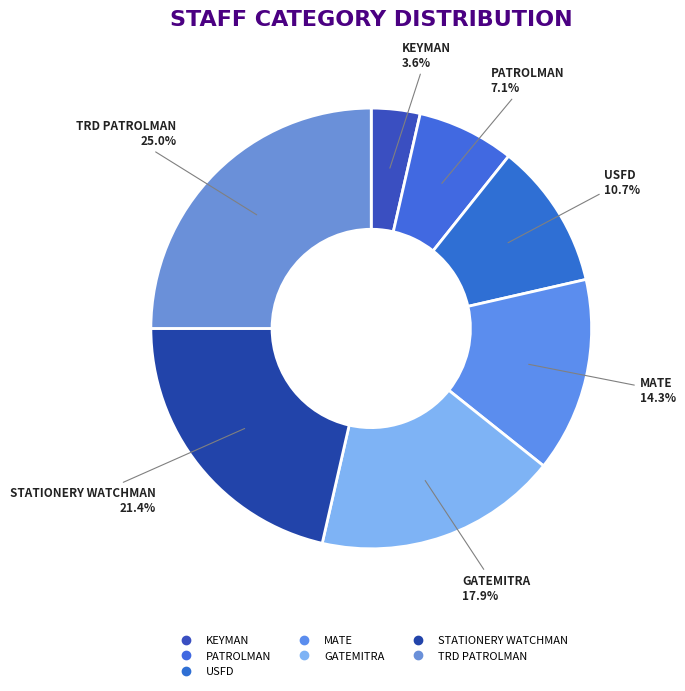

Is there a majority slice in this chart?

No